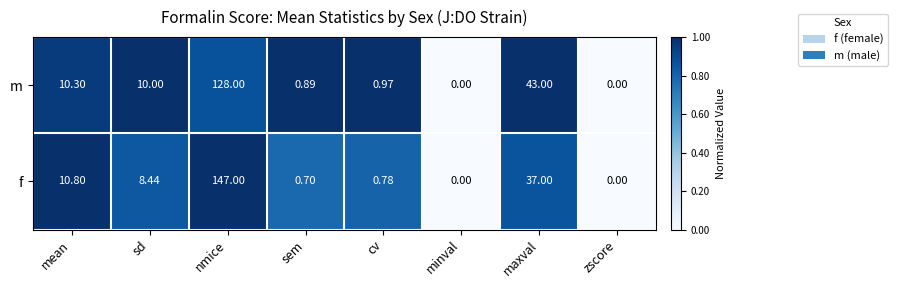

Which category has the highest value in the f series?

nmice